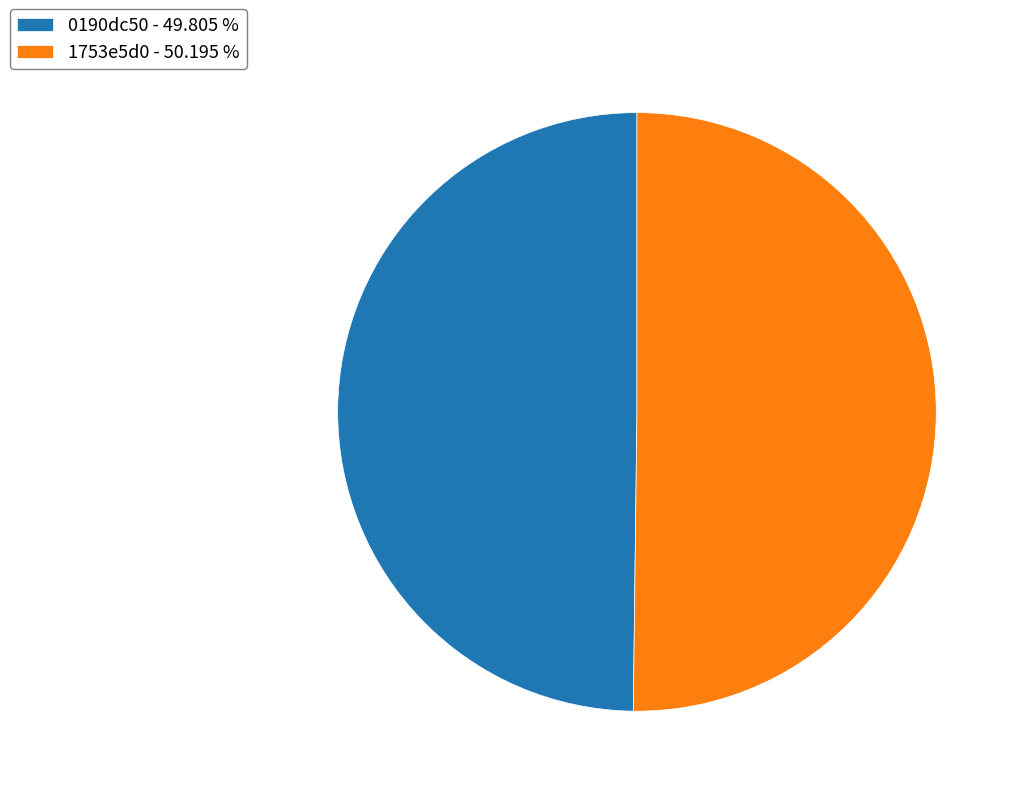

What is the ratio of the value at 1753e5d0 - 50.195 % to the value at 0190dc50 - 49.805 %?

1.0